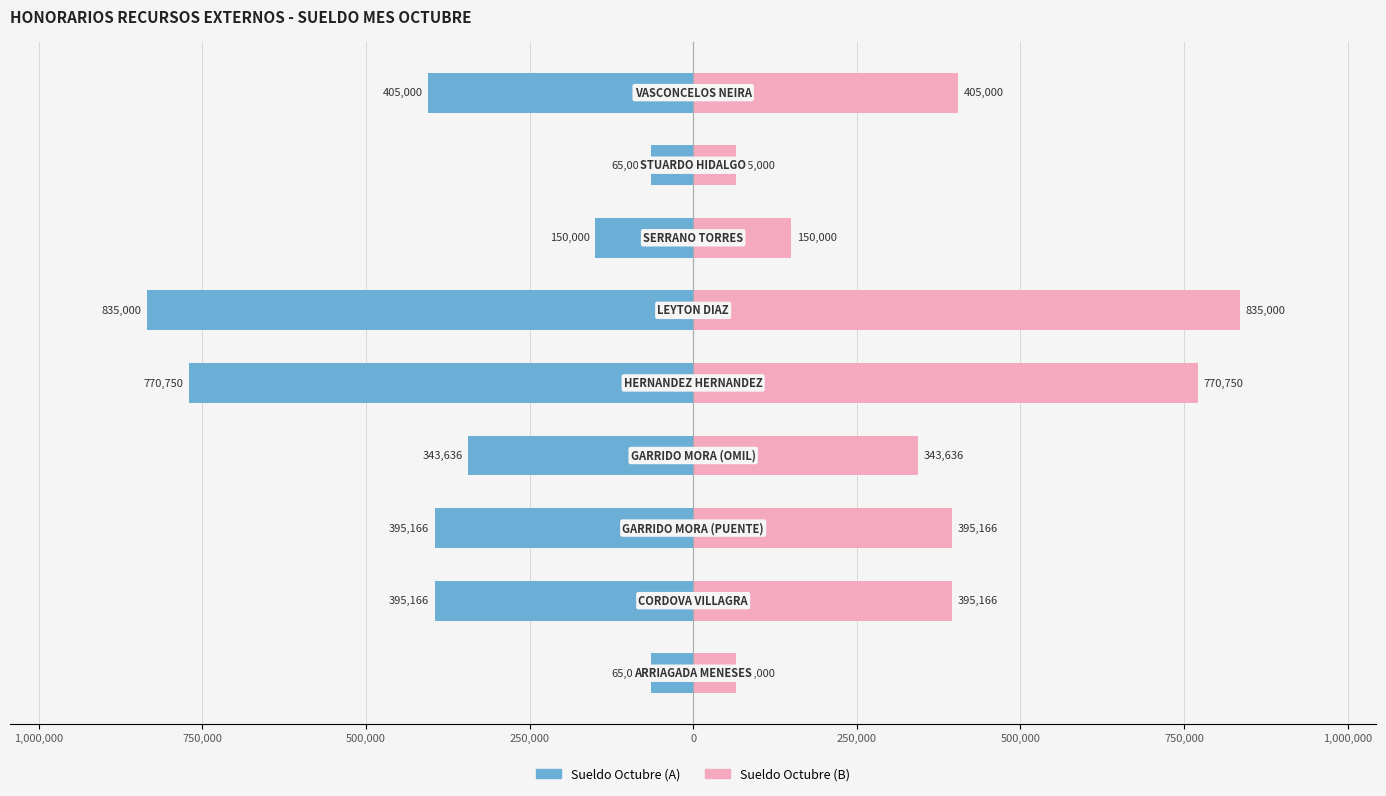

Reading left to right, transcribe all the data shown in this chart.

Sueldo (izquierda): 1,250,000=-65000	1,000,000=-395166	750,000=-395166	500,000=-343636	250,000=-770750	0=-835000	250,000=-150000	500,000=-65000	750,000=-405000
Sueldo (derecha): 1,250,000=65000	1,000,000=395166	750,000=395166	500,000=343636	250,000=770750	0=835000	250,000=150000	500,000=65000	750,000=405000